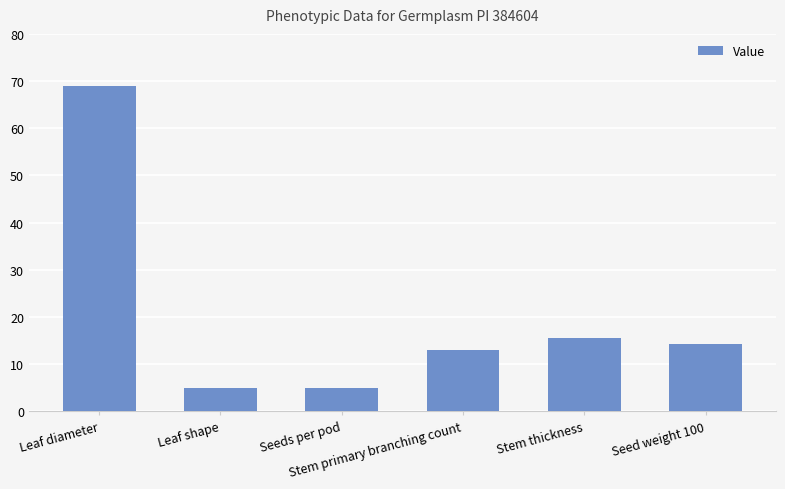

What position from the right is Seed weight 100?

1